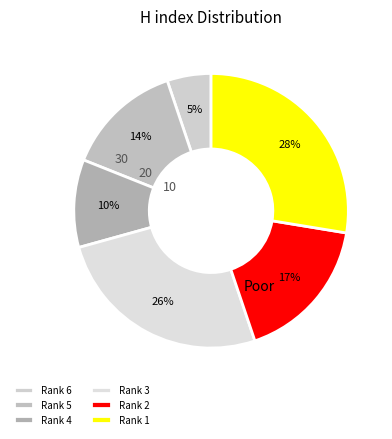

Count the number of slices in the pie.

6